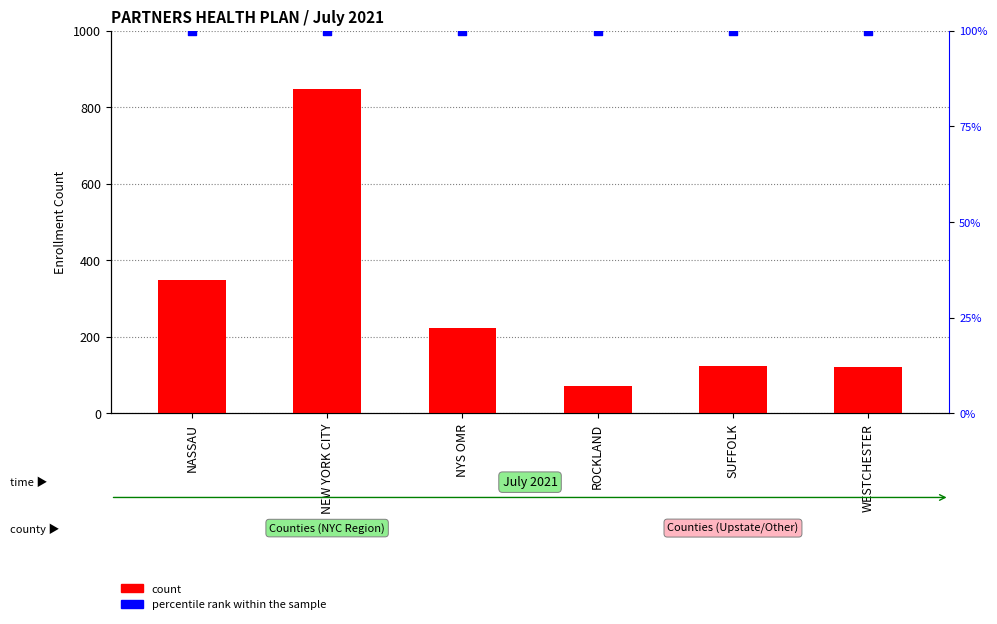

What is the total value across all series at WESTCHESTER?

221